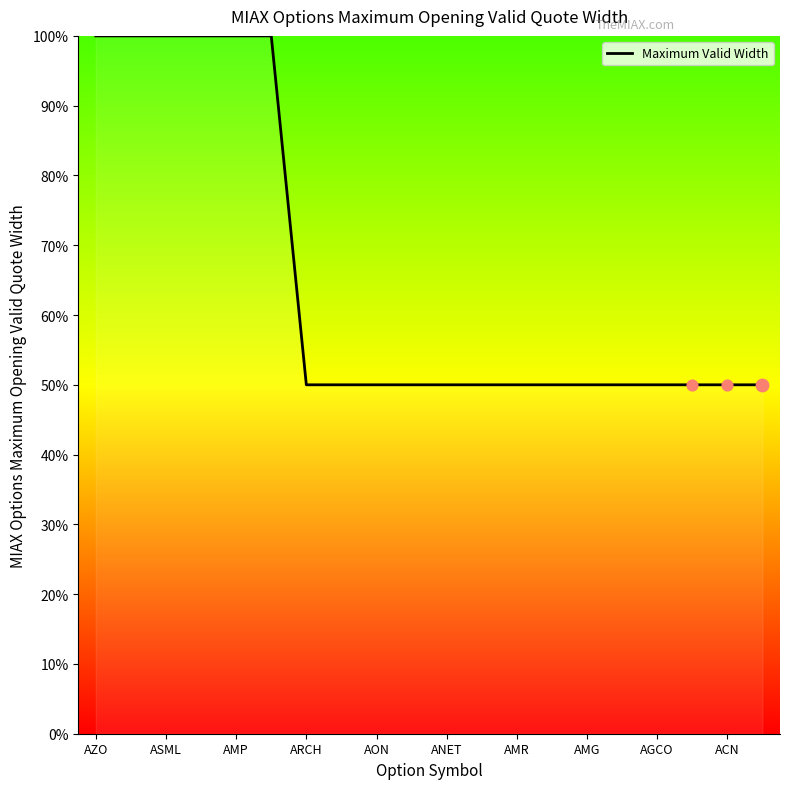

What is the greatest value displayed?

100